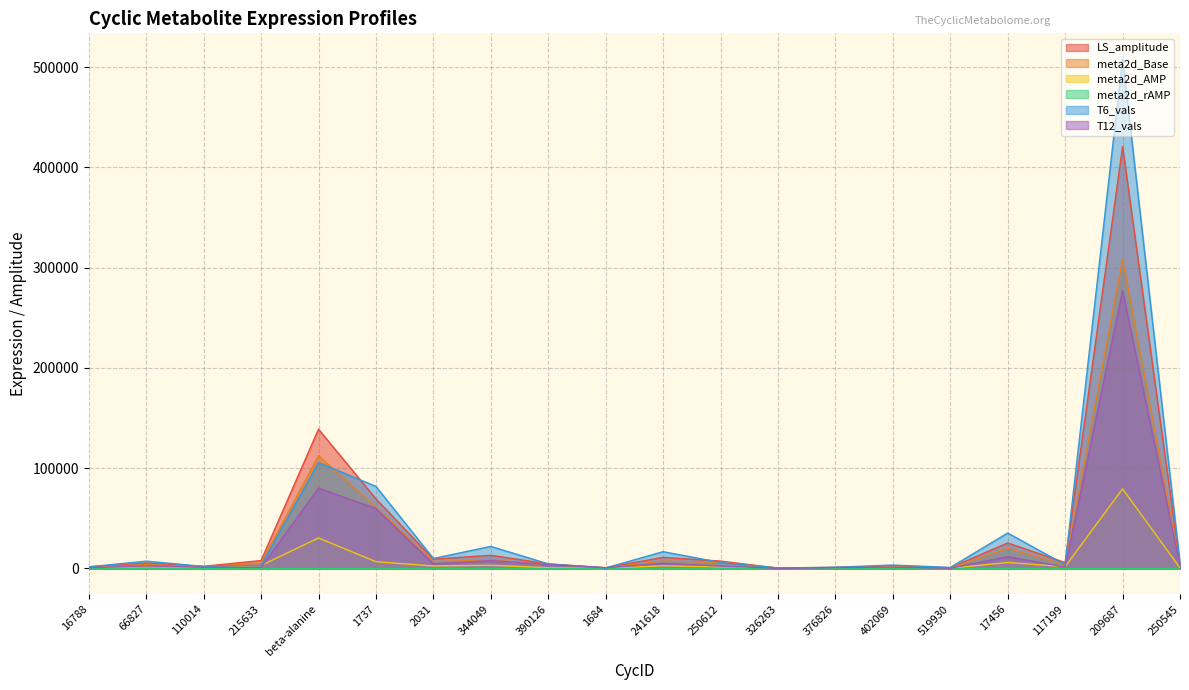

What is the label of the 17th point from the right?

215633